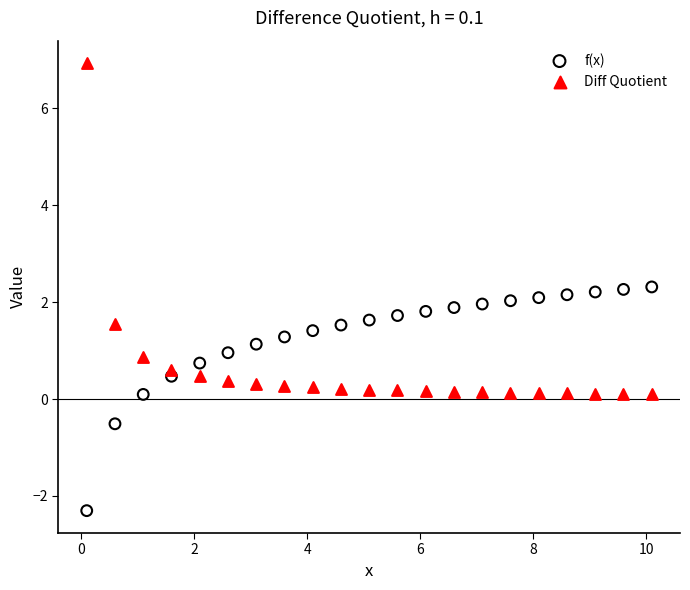

Which series reaches the minimum Y coordinate?

f(x)